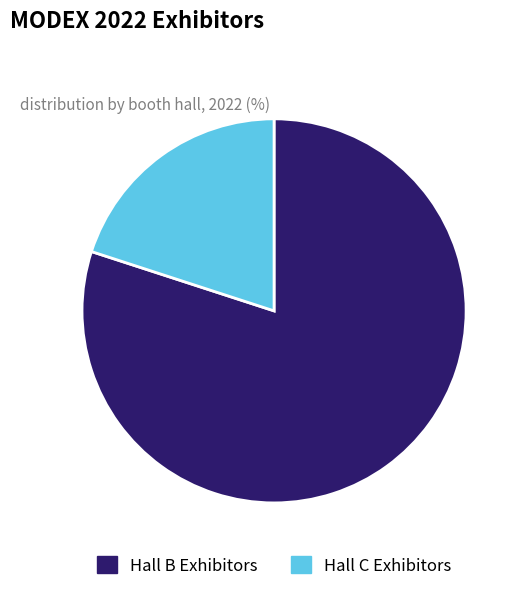

Is there a majority slice in this chart?

Yes